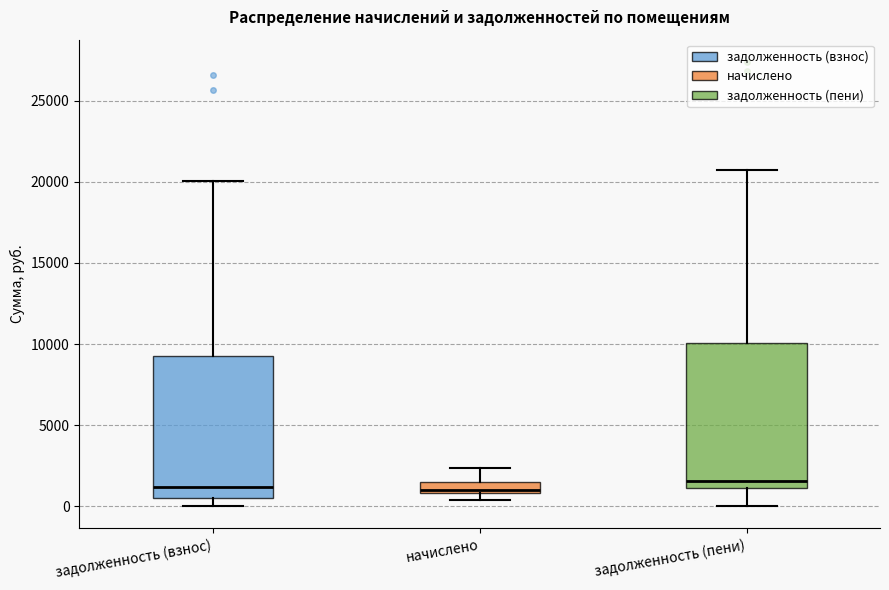

Where does the median line of the box for задолженность (пени) sit on the y-axis? The values are not printed on the chart, so give them approximately, as read against the axis.

1500